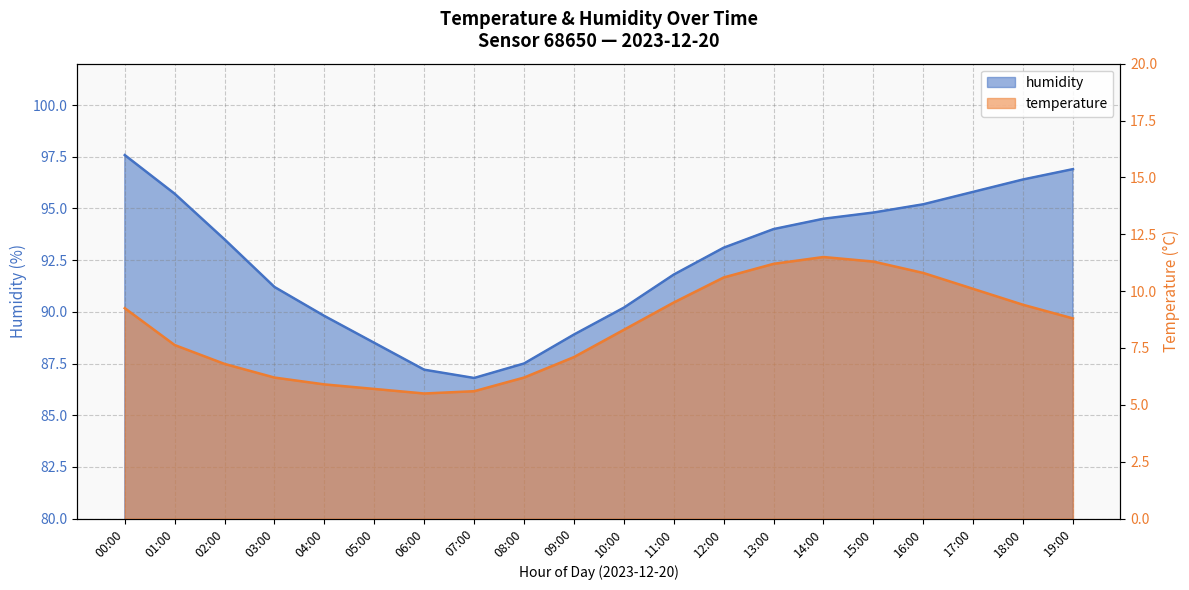

Count the number of data series in this chart.

2